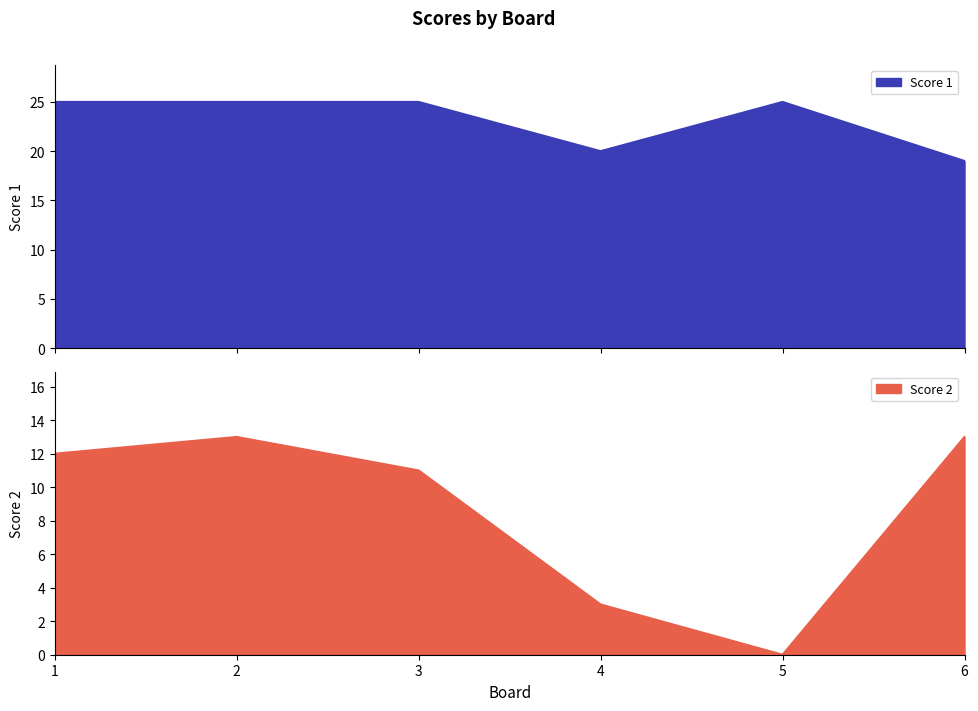

What is the total value across all series at 4?

23